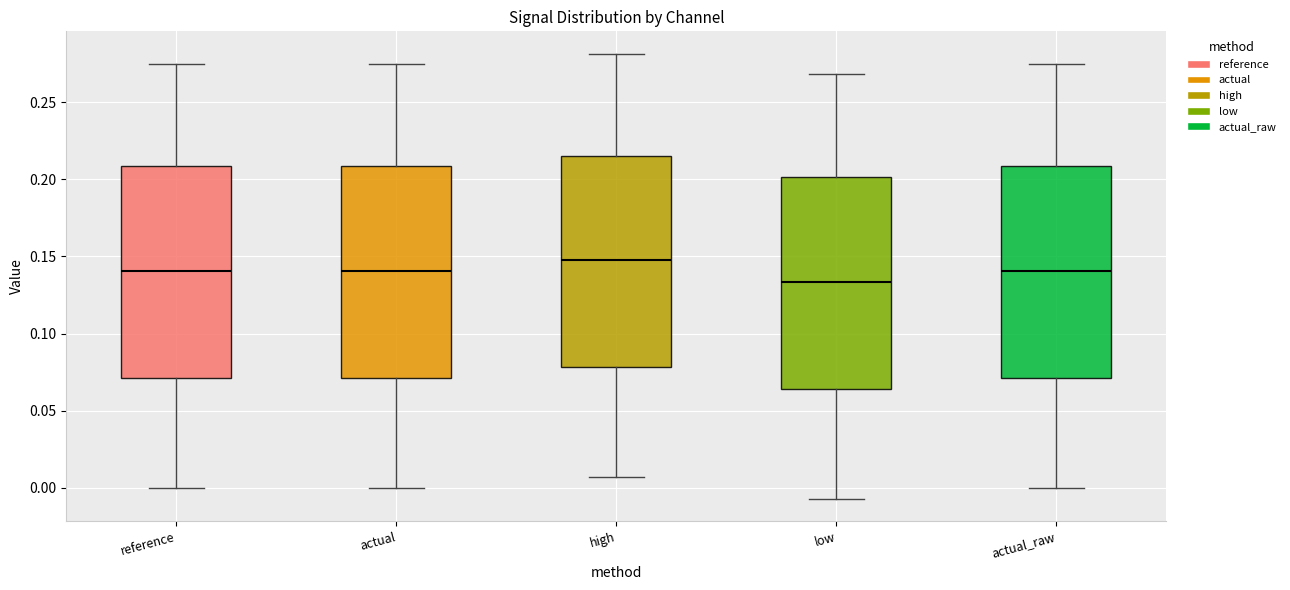

Reading left to right, read every box against the y-axis: the position of its median line, the range the box covers, and the ends of its whiskers. The values are not printed on the chart, so give them approximately, as read against the axis.

reference: median 0.140, box 0.070 to 0.210, whiskers 0.000 to 0.275
actual: median 0.140, box 0.070 to 0.210, whiskers 0.000 to 0.275
high: median 0.150, box 0.080 to 0.215, whiskers 0.005 to 0.280
low: median 0.135, box 0.065 to 0.200, whiskers -0.005 to 0.270
actual_raw: median 0.140, box 0.070 to 0.210, whiskers 0.000 to 0.275